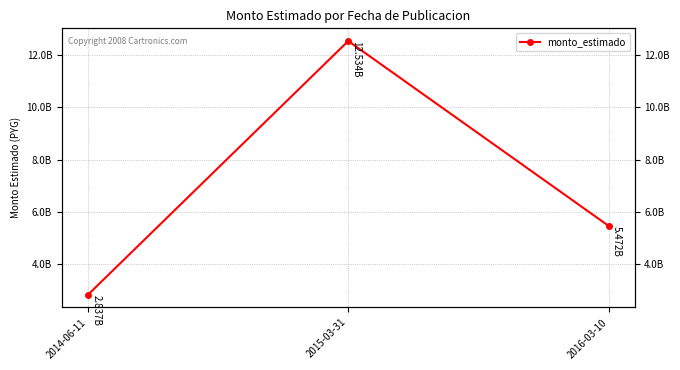

Where is the data nearest to the value 7685956545?

2016-03-10